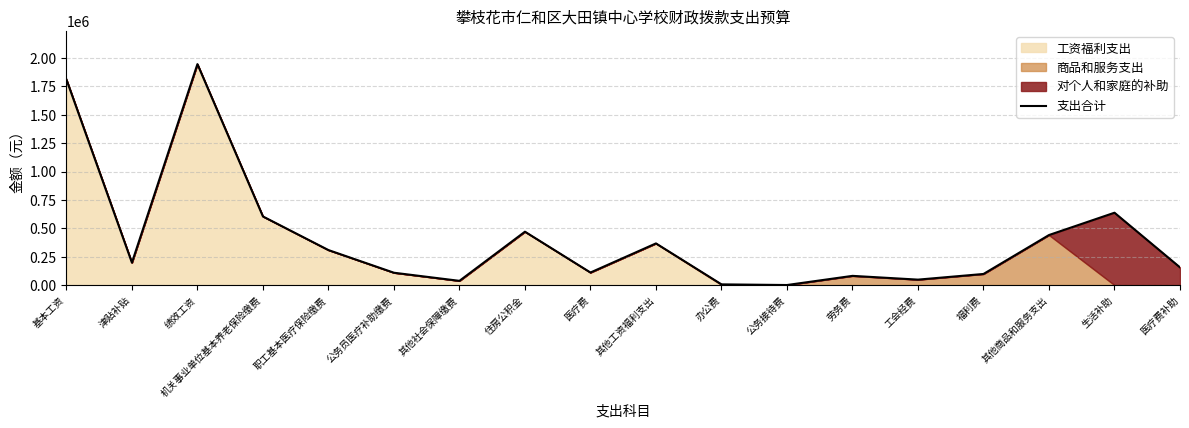

What is the ratio of the value at 职工基本医疗保险缴费 to the value at 公务员医疗补助缴费?

2.8